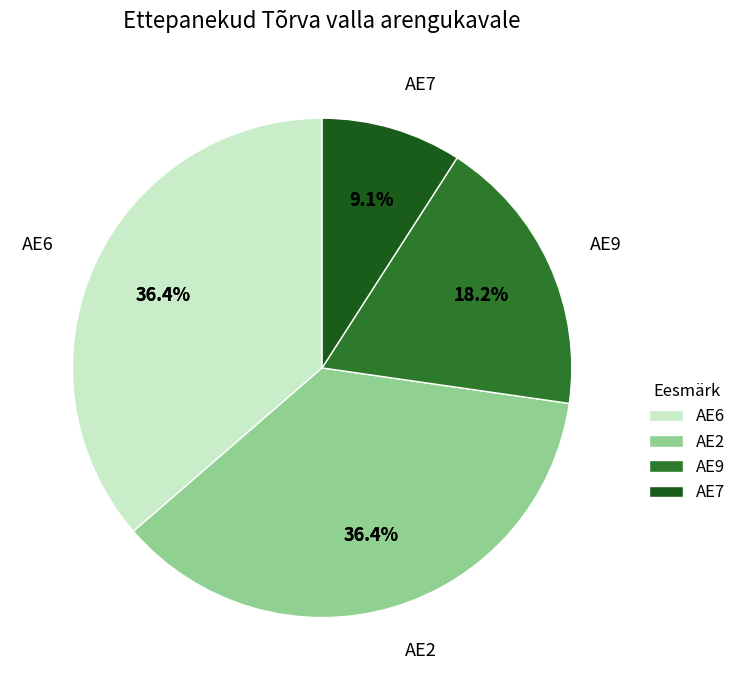

To the nearest percent, what is the difference between the AE7 and AE2 slice percentages?

27%